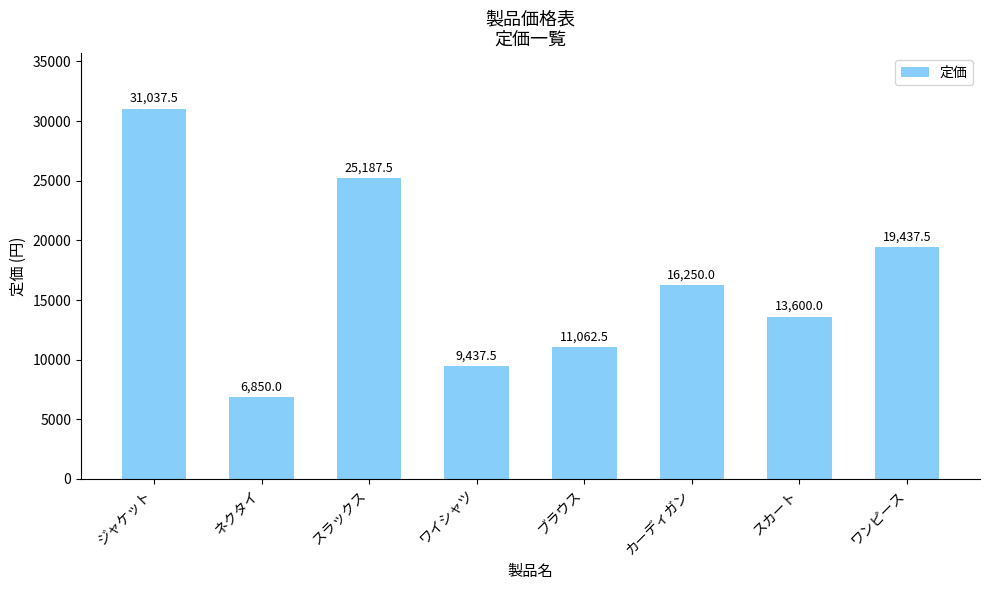

What is the average value?

16607.8